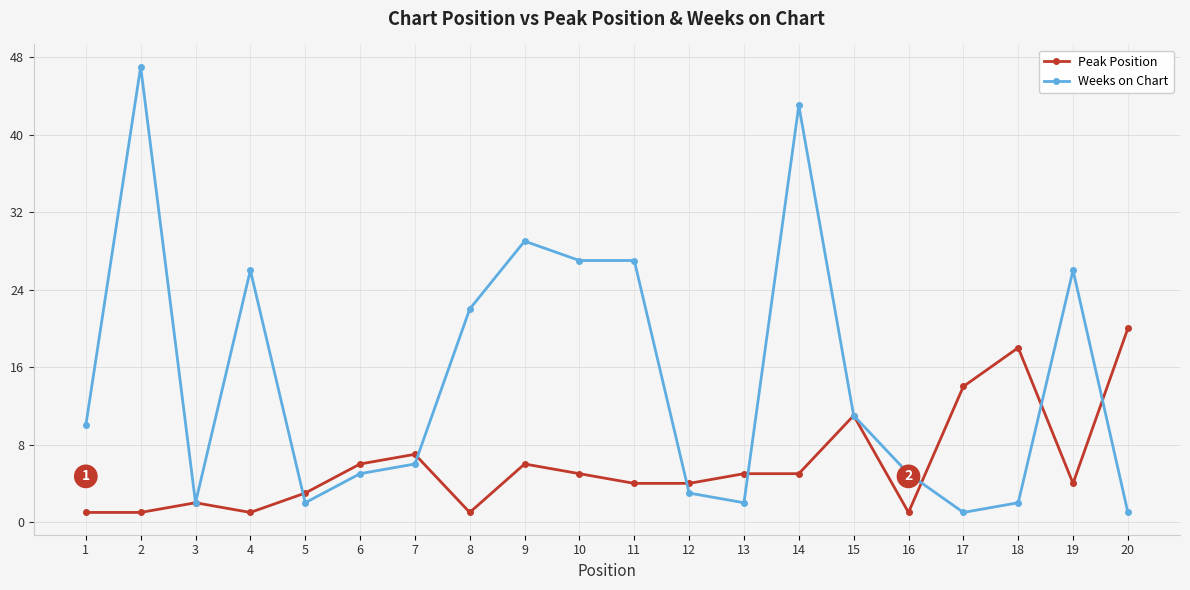

What is the difference between the Weeks on Chart values at 17 and 7?

5